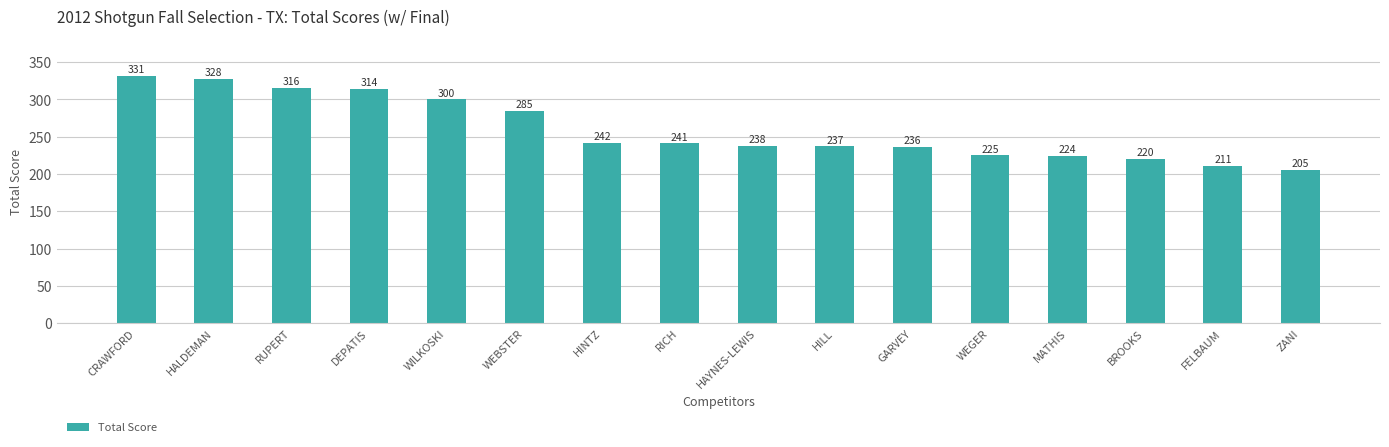

Are the bars grouped side by side (vs. stacked)?

No